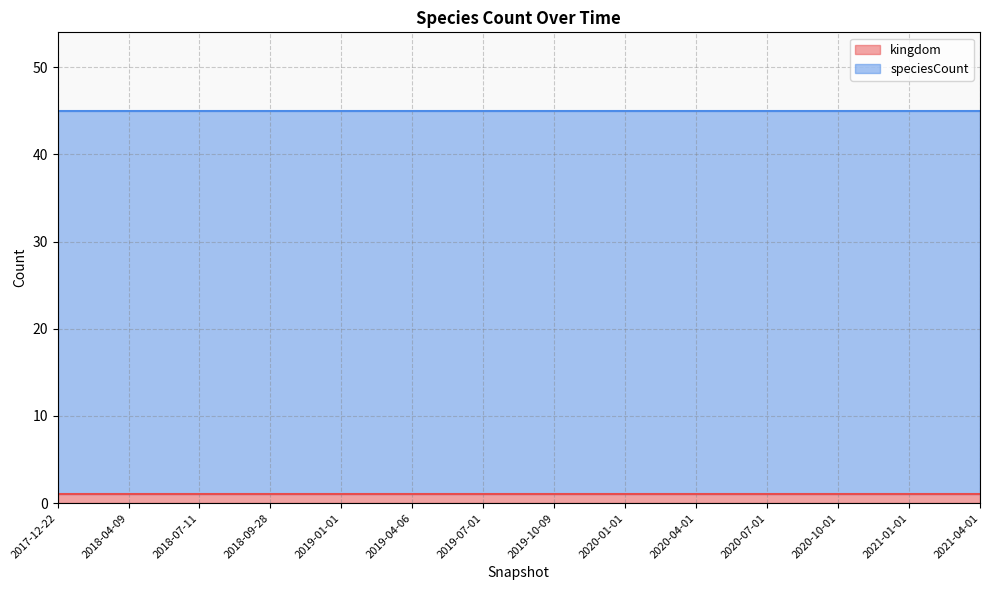

List the series in order of their overall mean, highest first.

speciesCount line, kingdom line